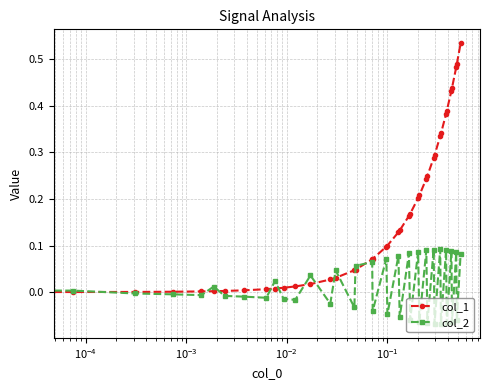

True or false: col_2 has more than 1 interior local peaks.

True